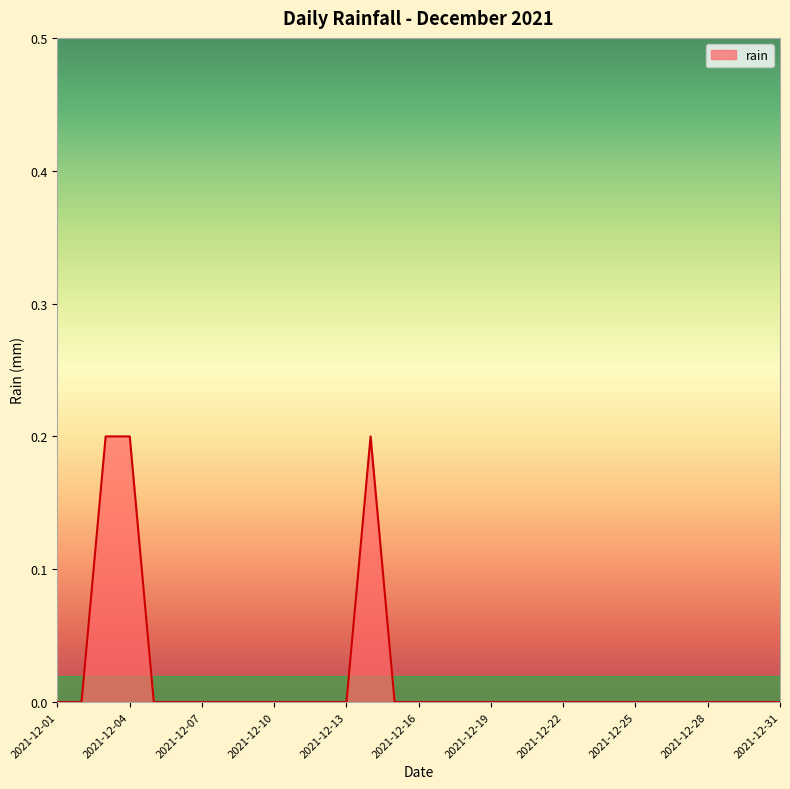

How many values are between 0 and 1?

31